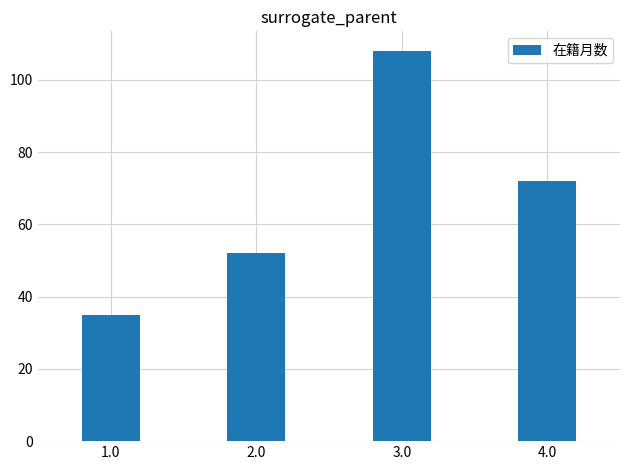

Rank the categories by value from lowest to highest.

1.0, 2.0, 4.0, 3.0